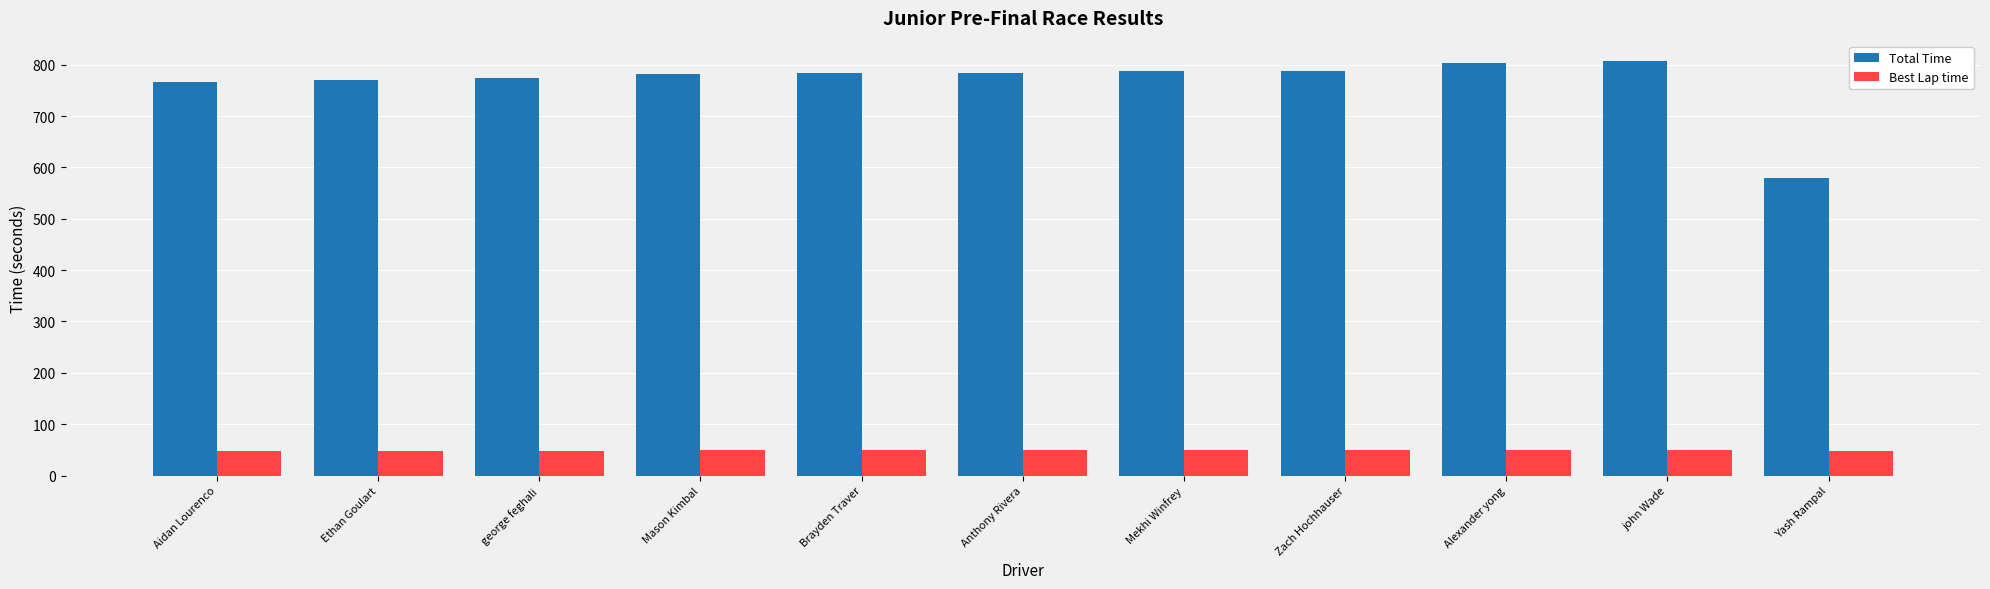

Which series has the largest range (max minus min)?

Total Time